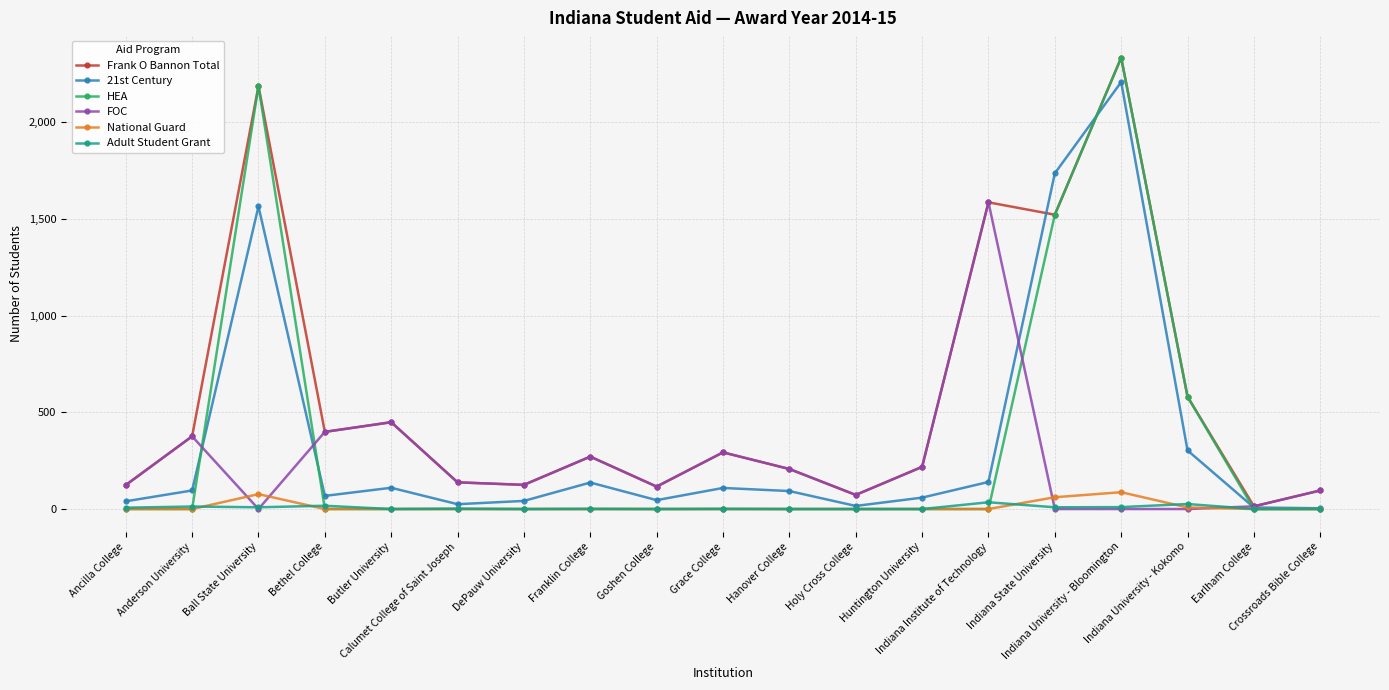

What are all the series names shown in the legend?

Frank O Bannon Total, 21st Century, HEA, FOC, National Guard, Adult Student Grant